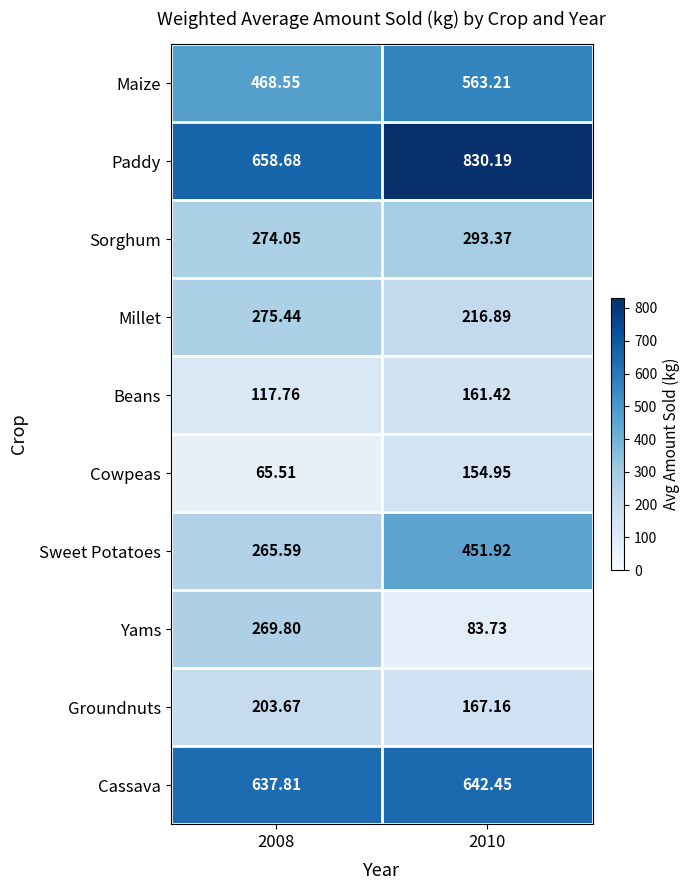

Rank the series by their maximum value, from lowest to highest.

Cowpeas, Beans, Groundnuts, Yams, Millet, Sorghum, Sweet Potatoes, Maize, Cassava, Paddy